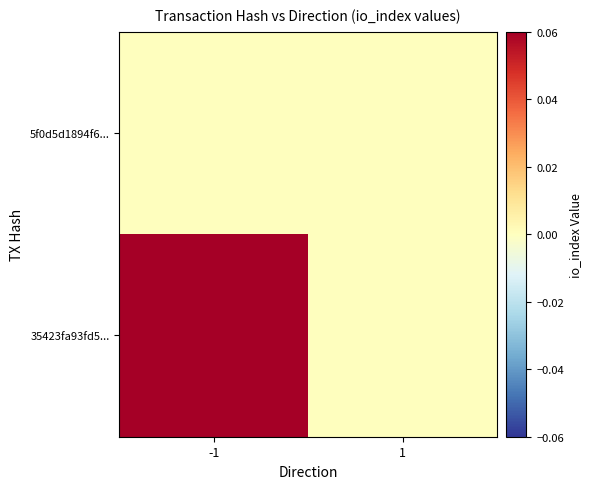

What is the spread (max minus min) of values at -1?

1